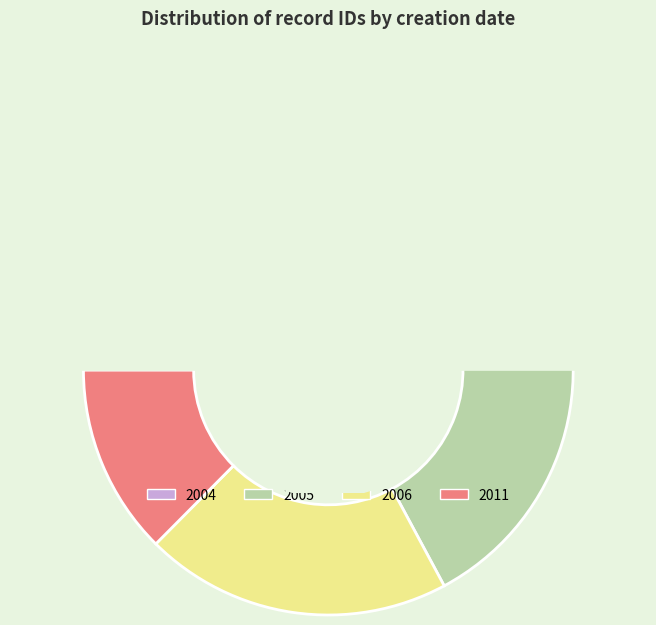

True or false: 2005-08-17 accounts for 1% of the total.

False